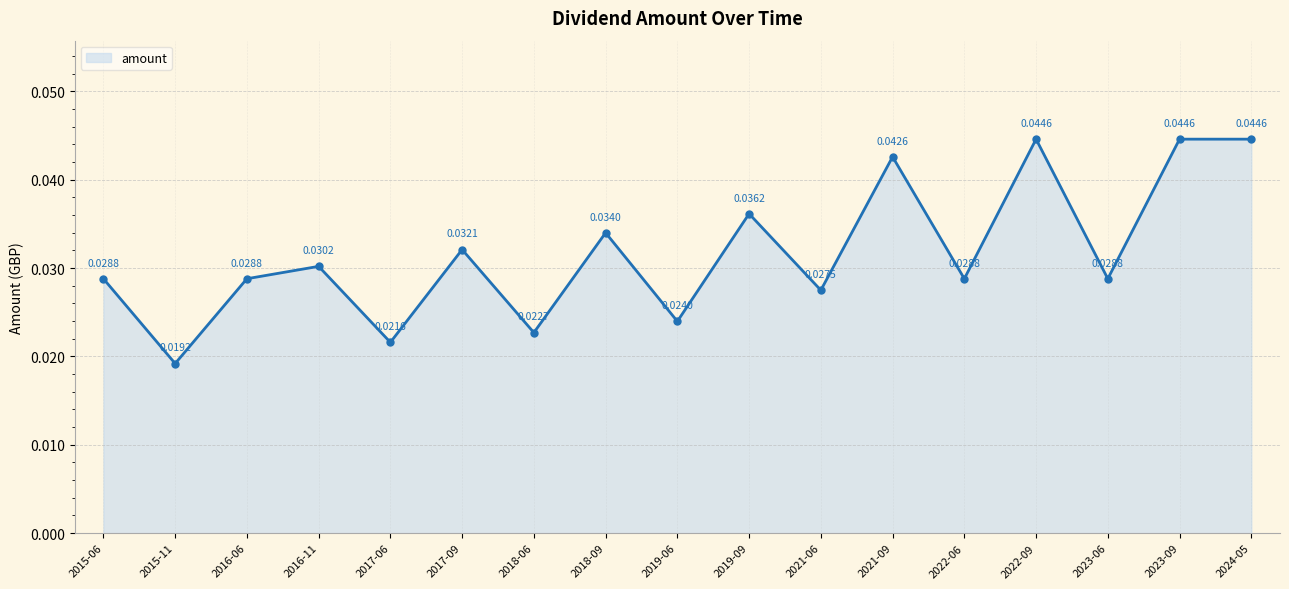

Which category has the lowest value across all series?

2015-11